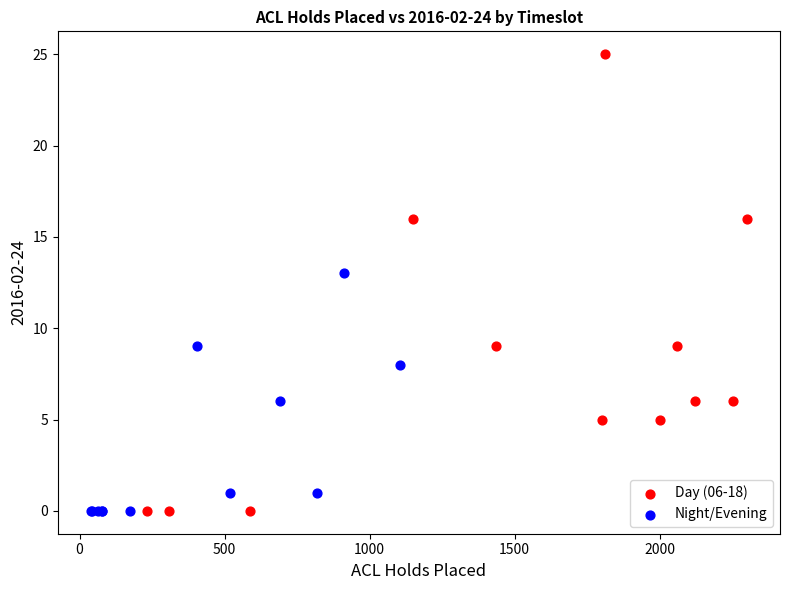

Which series has the largest Y range (max minus min)?

Day (06-18)